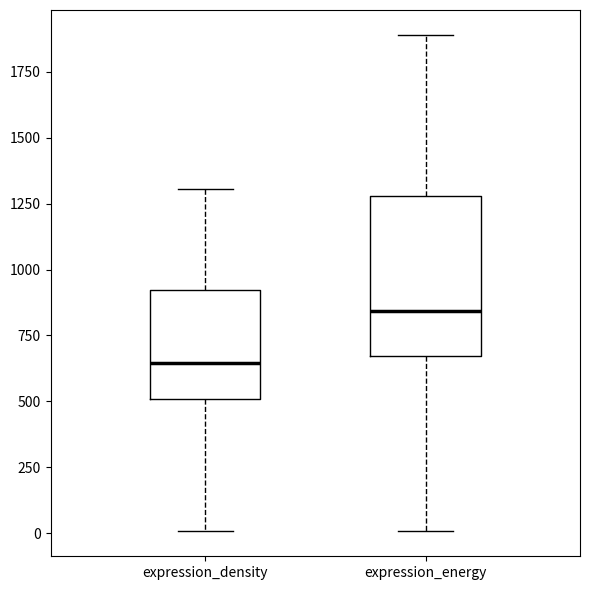

Reading left to right, read every box against the y-axis: the position of its median line, the range the box covers, and the ends of its whiskers. The values are not printed on the chart, so give them approximately, as read against the axis.

expression_density: median 650, box 500 to 900, whiskers 0 to 1300
expression_energy: median 850, box 650 to 1300, whiskers 0 to 1900